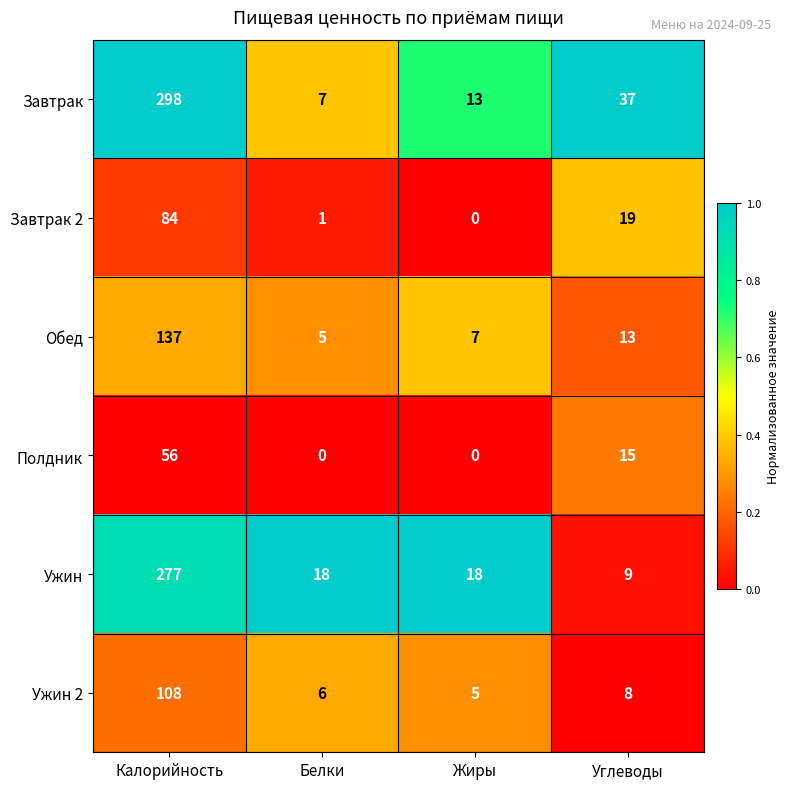

What is the sum of the Ужин 2 values at Жиры and Углеводы?

13